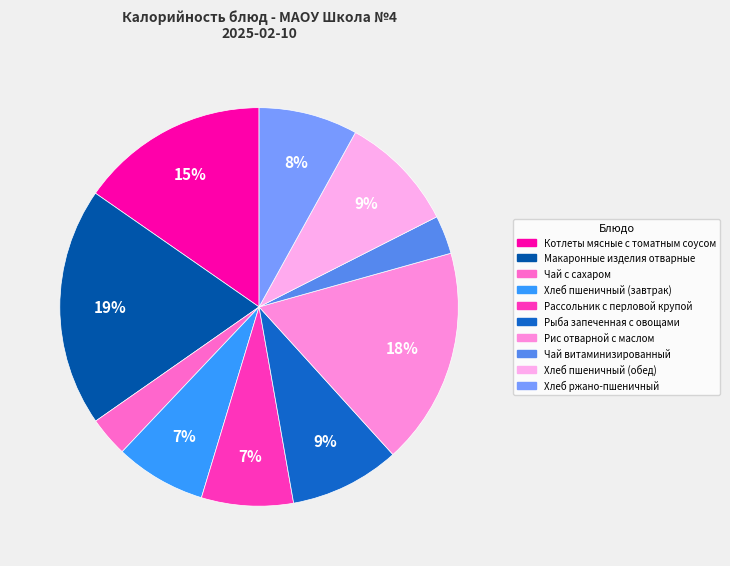

How many segments does this pie chart have?

10